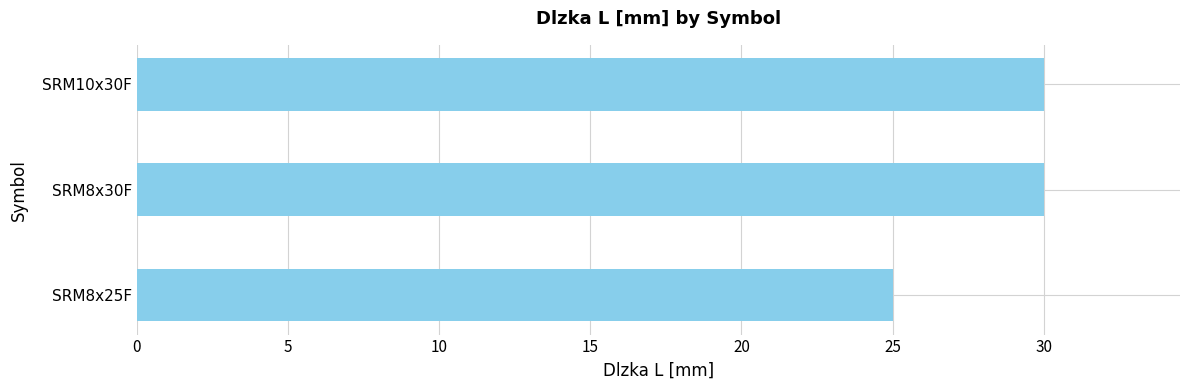

Between SRM8x30F and SRM8x25F, which is larger?

SRM8x30F